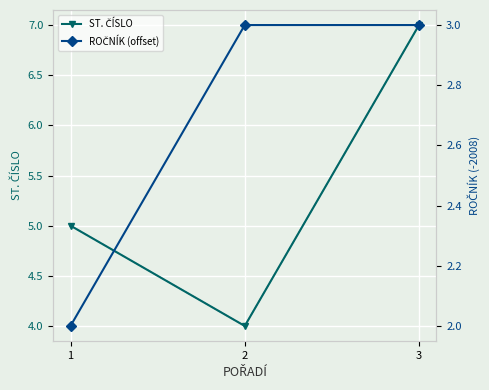

What is the spread (max minus min) of values at 2?

1